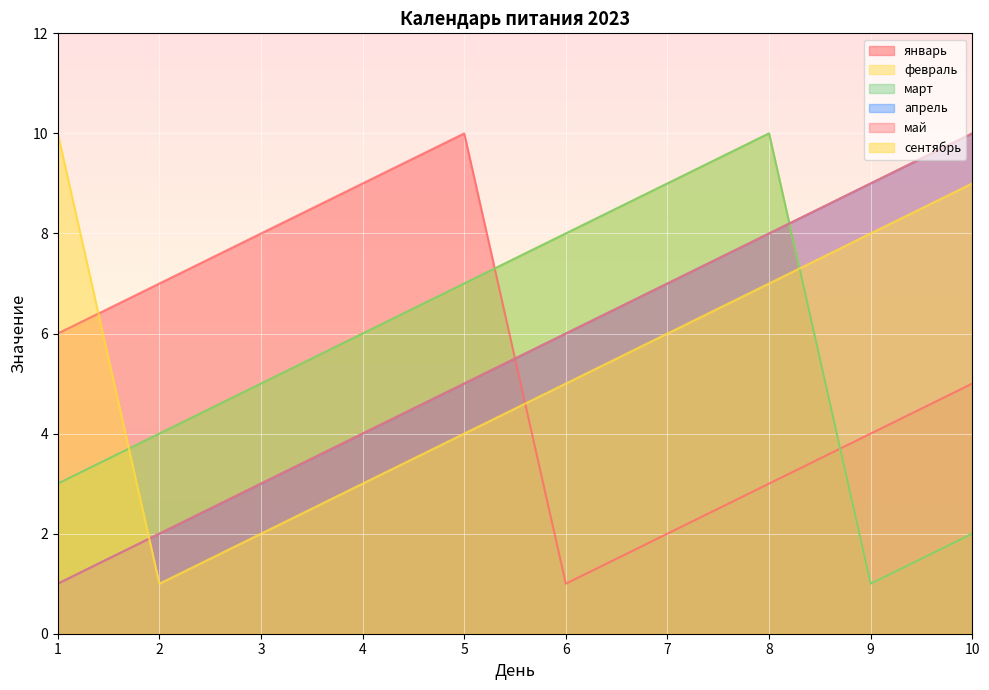

Which category has the lowest value in the сентябрь series?

2